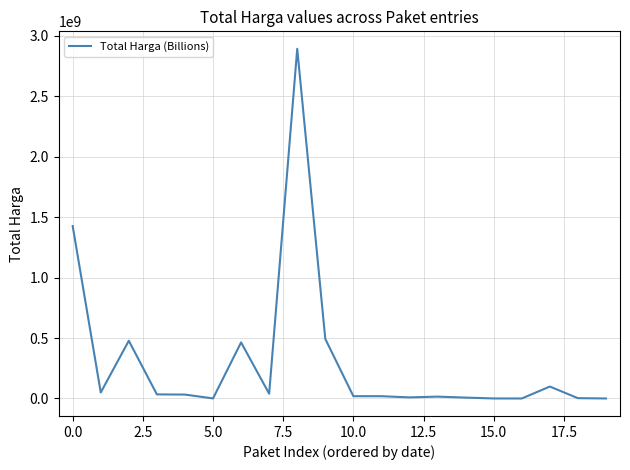

What is the maximum value shown in the chart?

2892122000